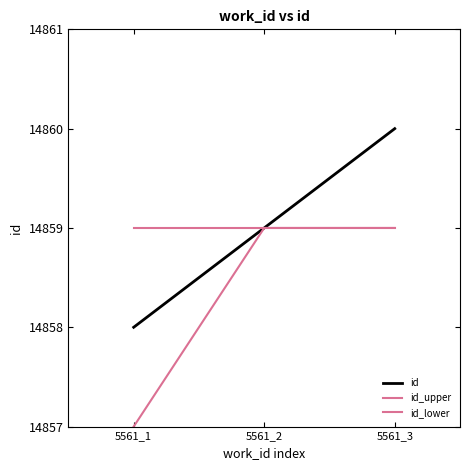

Does the chart have visible grid lines?

No